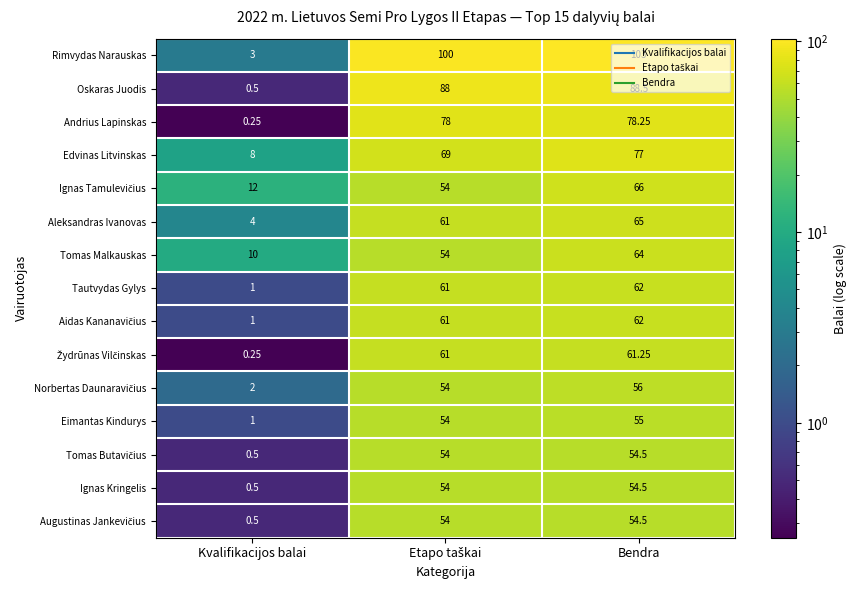

Which series has the largest total across all categories?

Rimvydas Narauskas